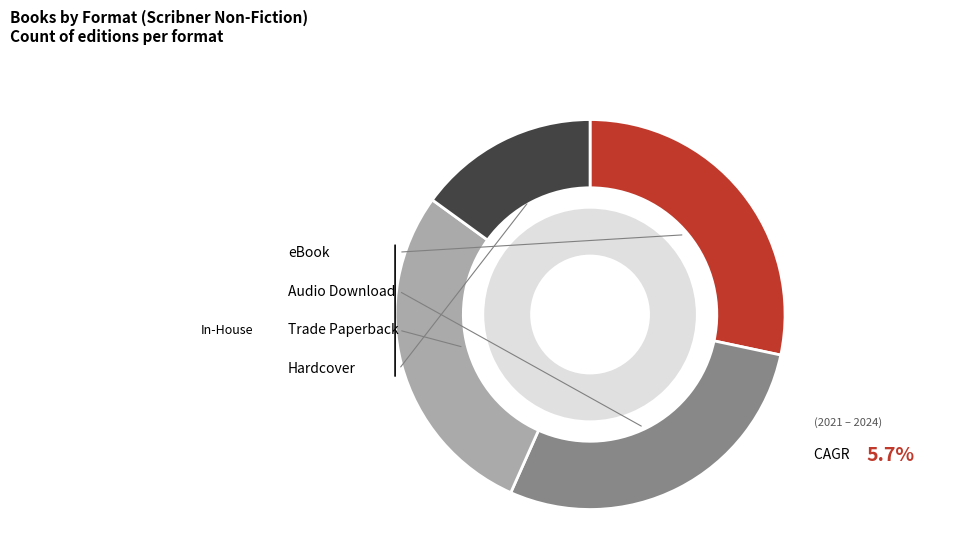

What is the smallest slice in the pie chart?

Hardcover